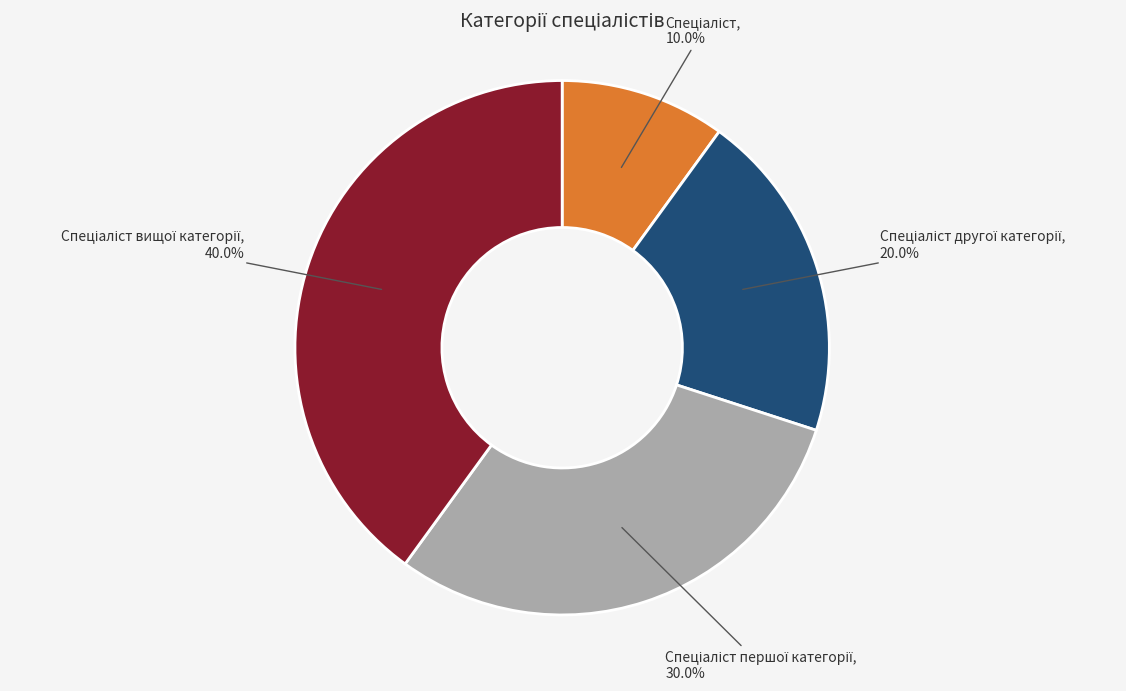

Is there a majority slice in this chart?

No